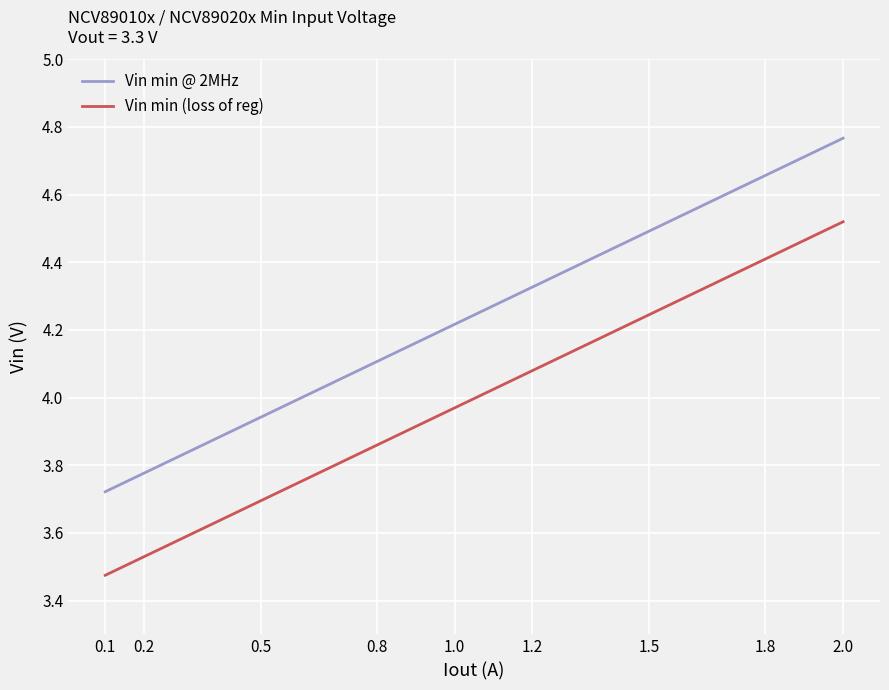

What position from the right is 0.2?

8